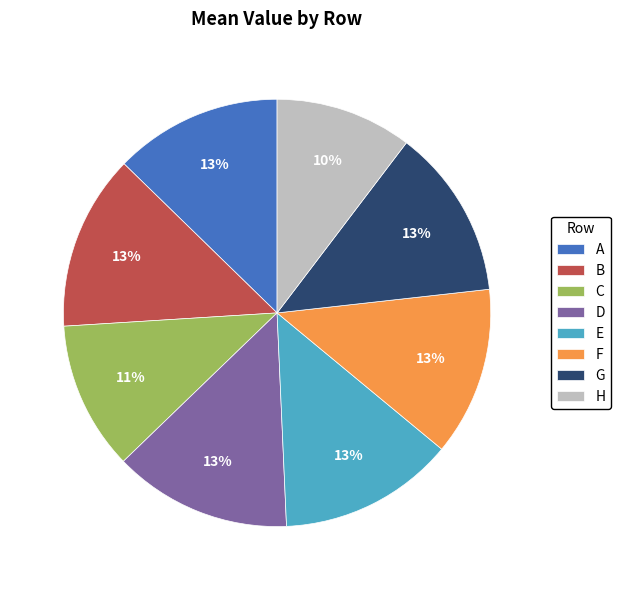

Do B and C together represent more than half of the pie?

No